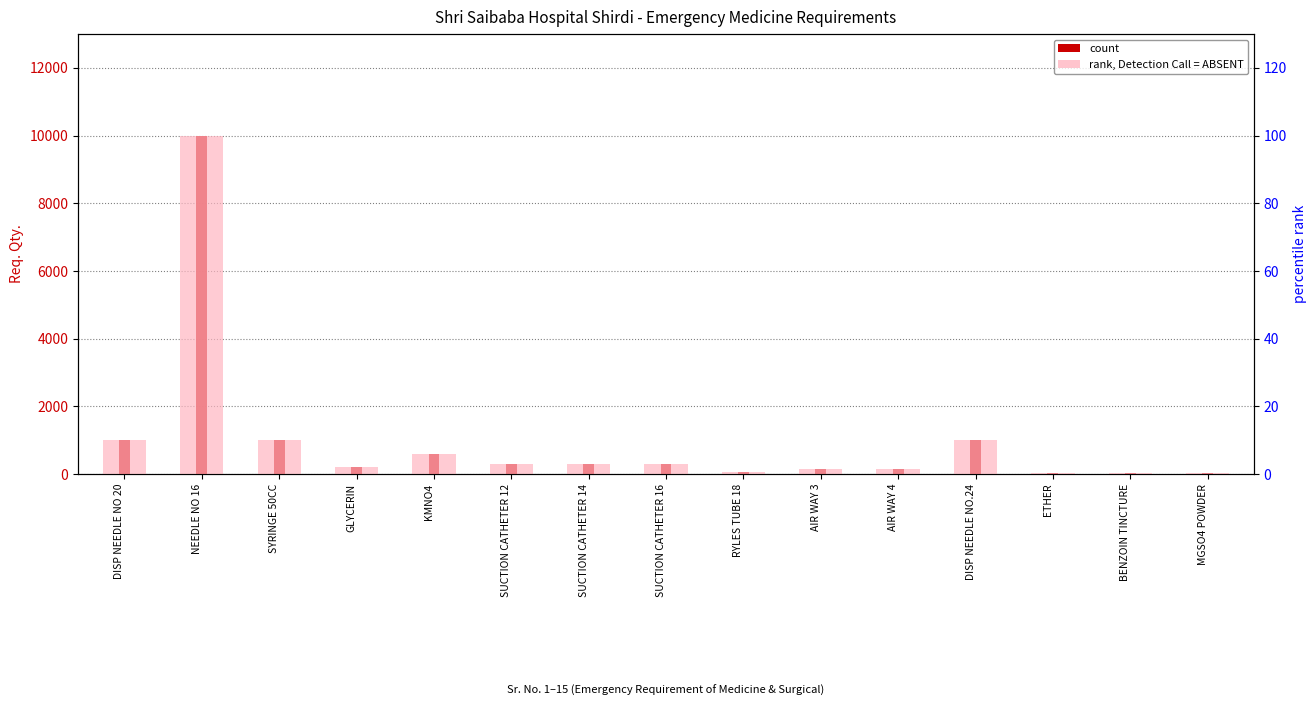

At which label does rank, Detection Call = ABSENT reach its peak?

NEEDLE NO 16